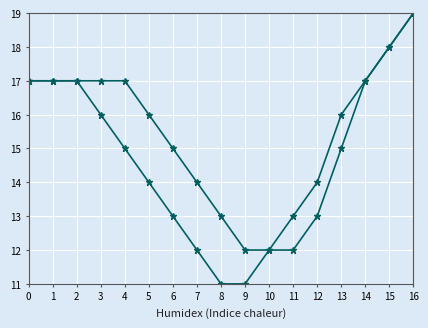

Is it true that Heat Index Line 1 equals 17 at 2?

True